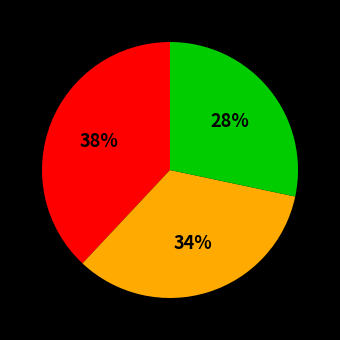

To the nearest percent, what is the difference between the largest and smallest slice percentages?

10%